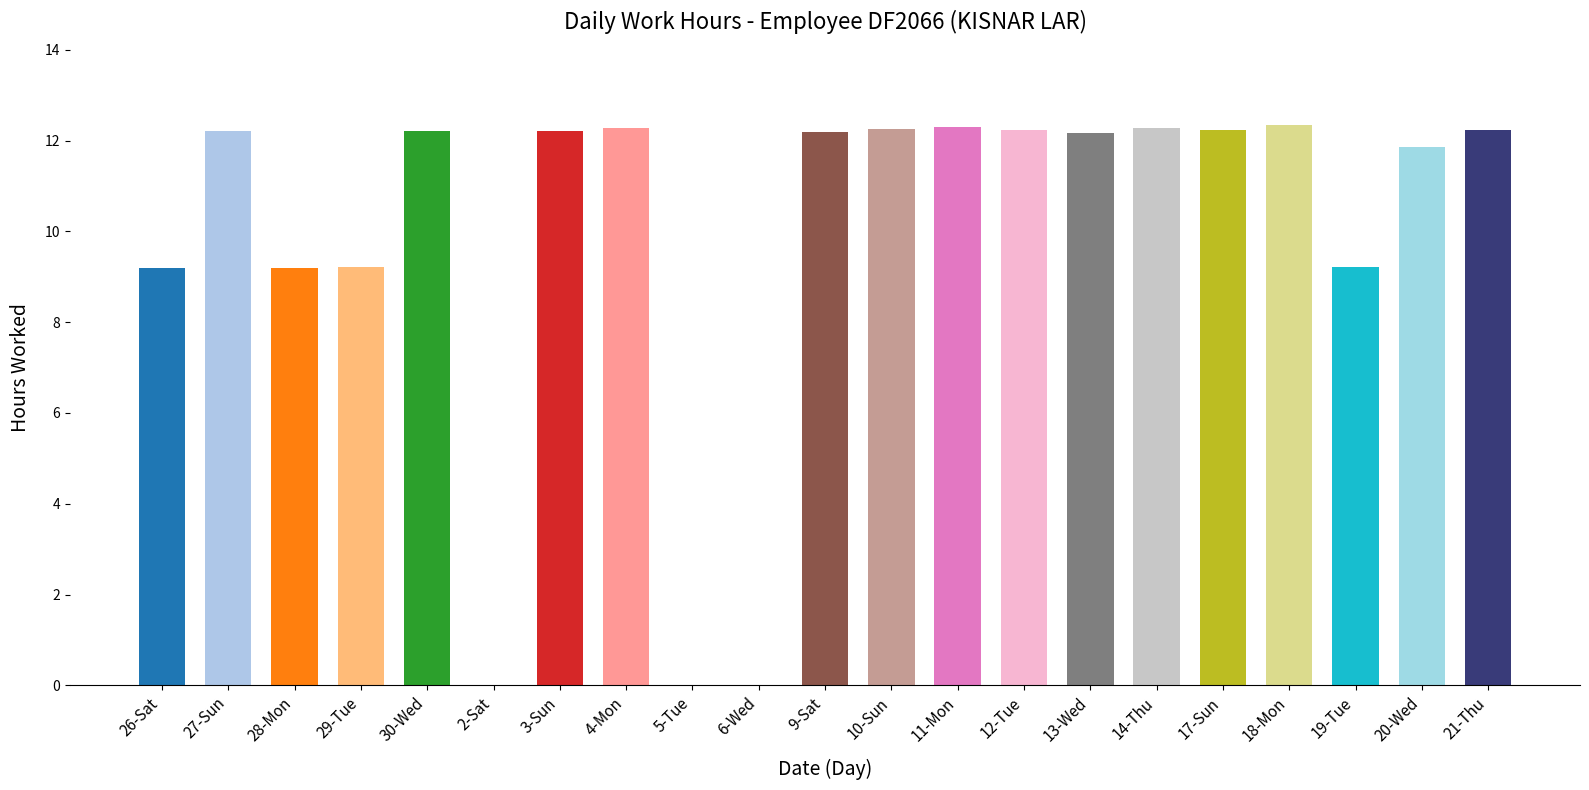

How many data points are above 12?

13